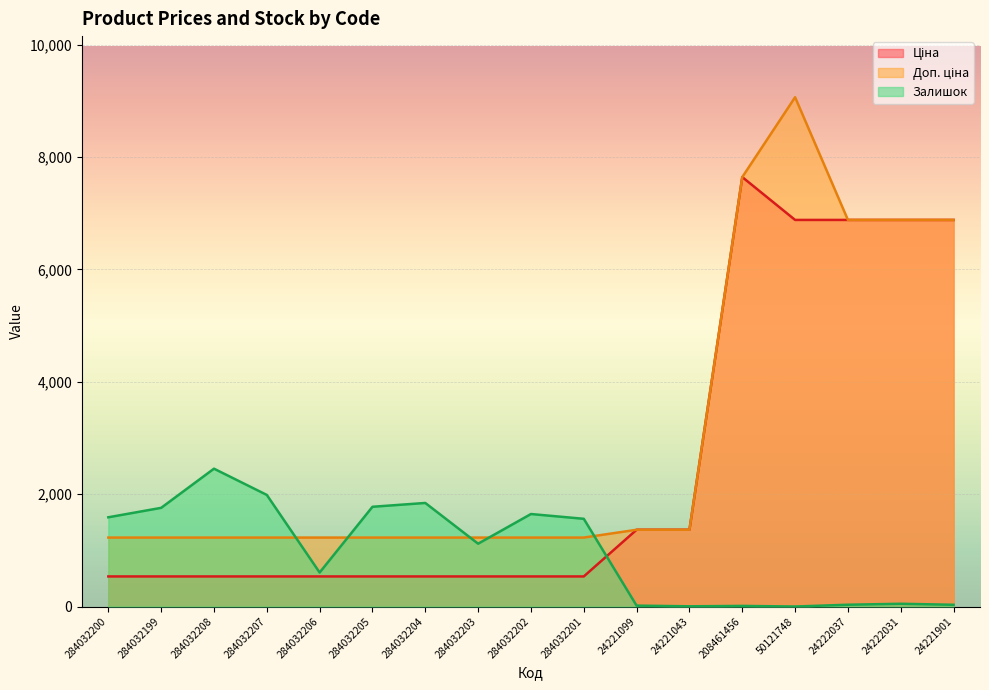

How many distinct data groups are displayed?

3